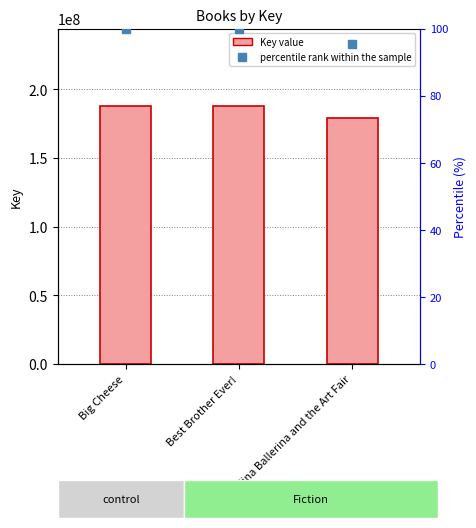

Which series has the largest total across all categories?

Key